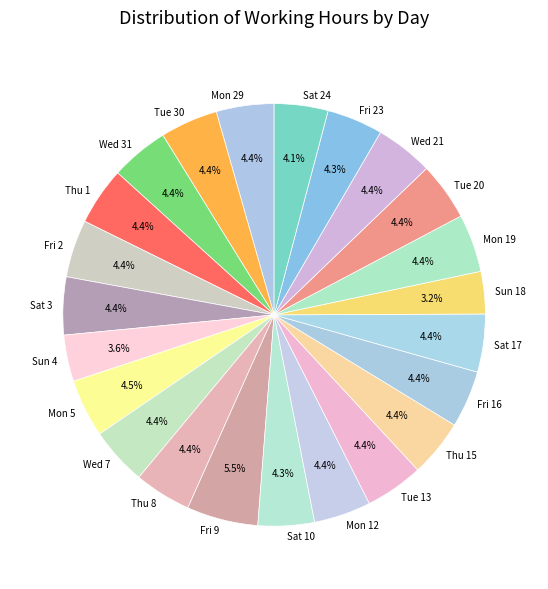

What is the ratio of the value at Thu 1 to the value at Sat 10?

1.0